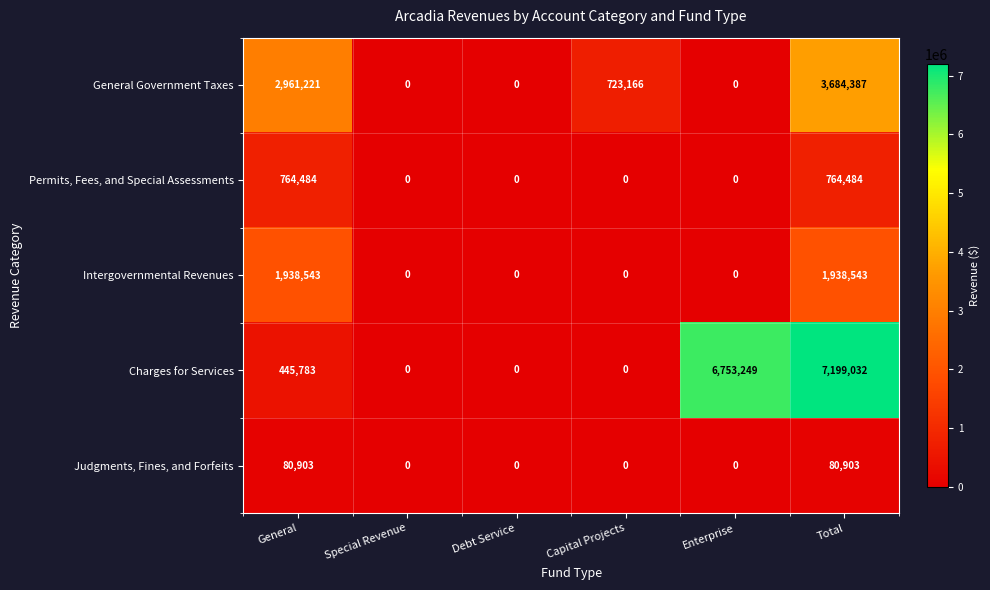

Rank the series by their maximum value, from lowest to highest.

Judgments, Fines, and Forfeits, Permits, Fees, and Special Assessments, Intergovernmental Revenues, General Government Taxes, Charges for Services